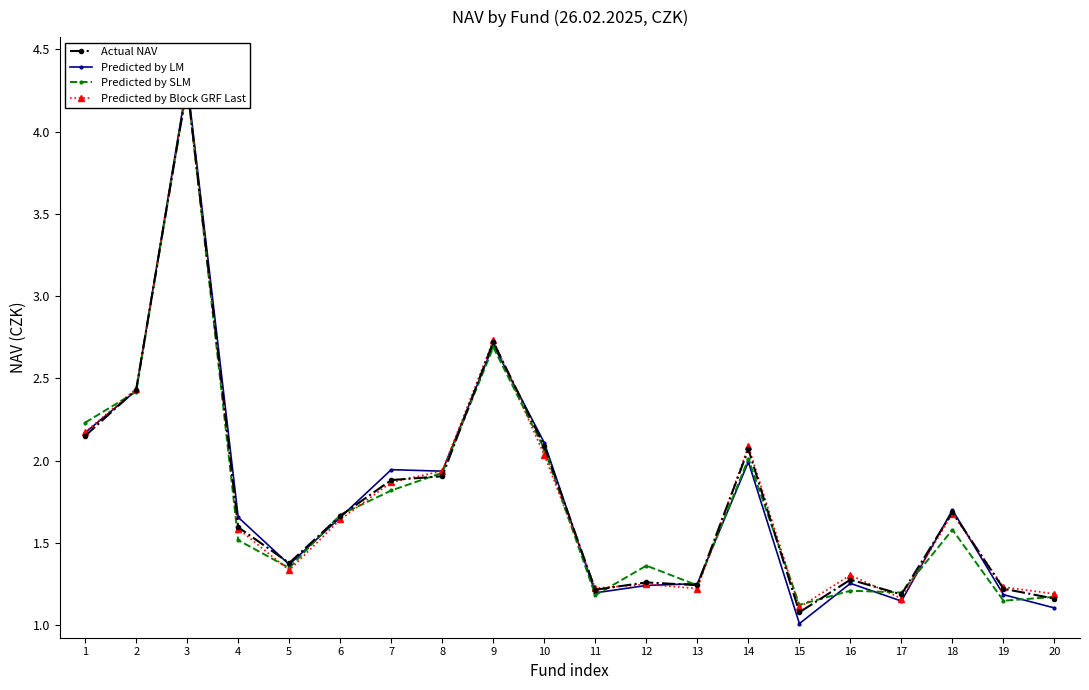

At which label does Predicted by LM reach its minimum?

15